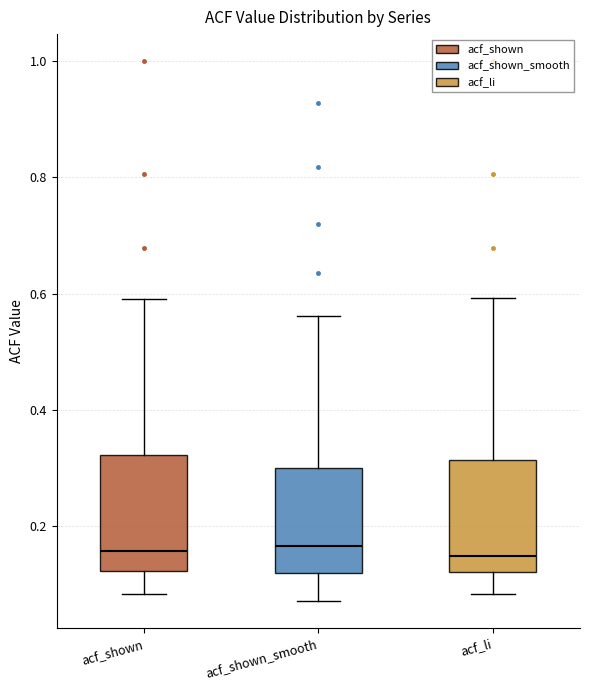

Reading left to right, transcribe this box plot: for each box, give where its median line is, the range the box spans, and where its two whiskers end, as read against the y-axis. The values are not printed on the chart, so give them approximately, as read against the axis.

acf_shown: median 0.16, box 0.12 to 0.32, whiskers 0.08 to 0.60
acf_shown_smooth: median 0.16, box 0.12 to 0.30, whiskers 0.08 to 0.56
acf_li: median 0.14, box 0.12 to 0.32, whiskers 0.08 to 0.60